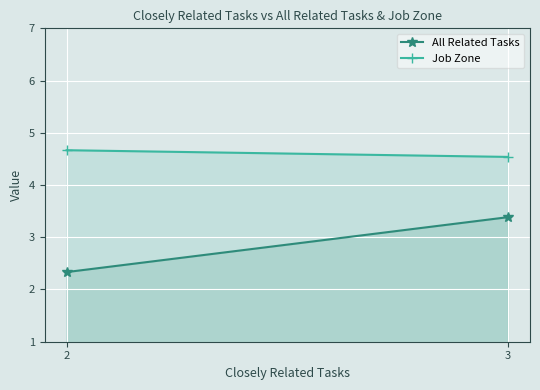

Which series changed the most between 2 and 3?

All Related Tasks